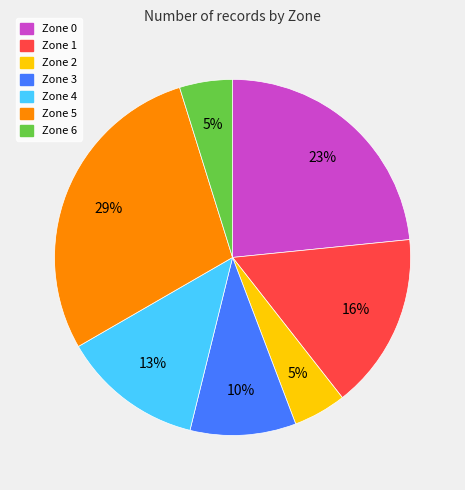

To the nearest percent, what percentage of the pie is Zone 6?

5%